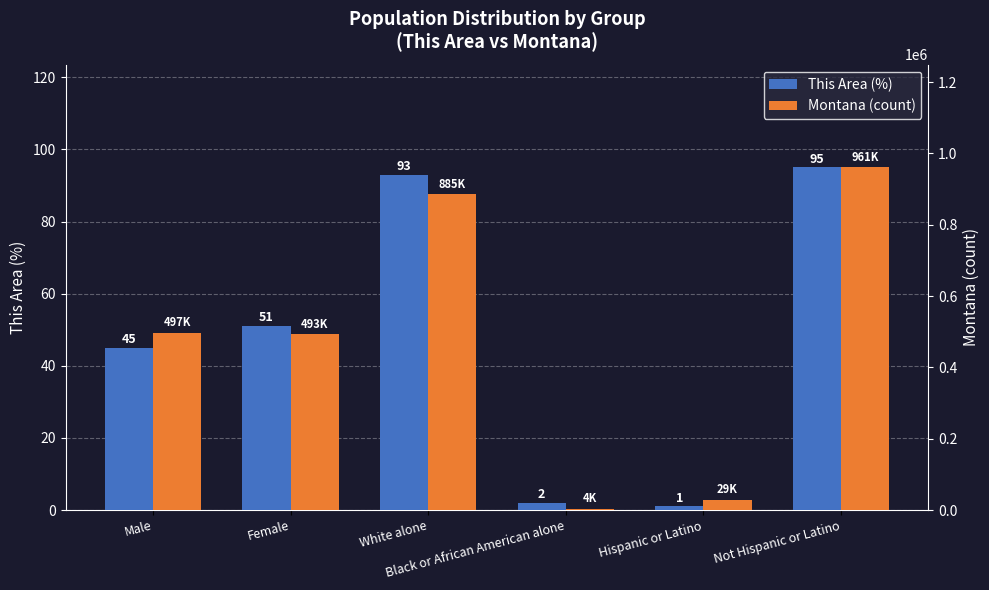

What is the lowest value of the This Area (%) series?

1